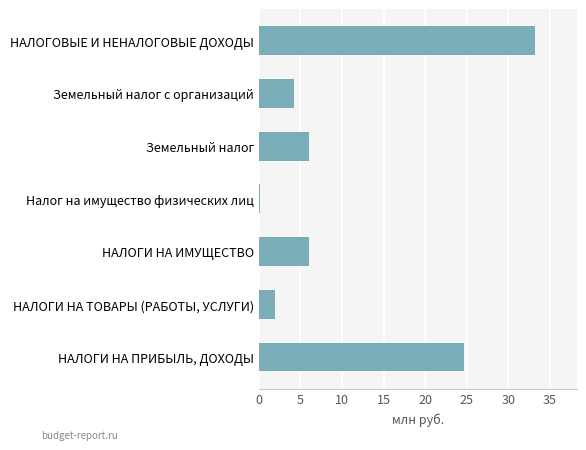

What is the change in value from НАЛОГИ НА ПРИБЫЛЬ, ДОХОДЫ to НАЛОГИ НА ИМУЩЕСТВО?

-18.6